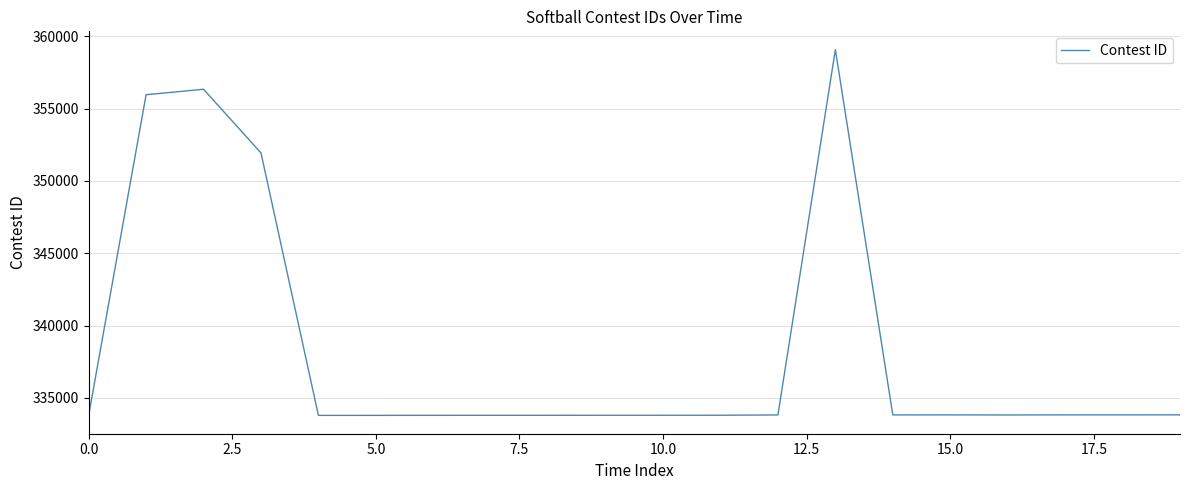

How many lines are shown in the chart?

1